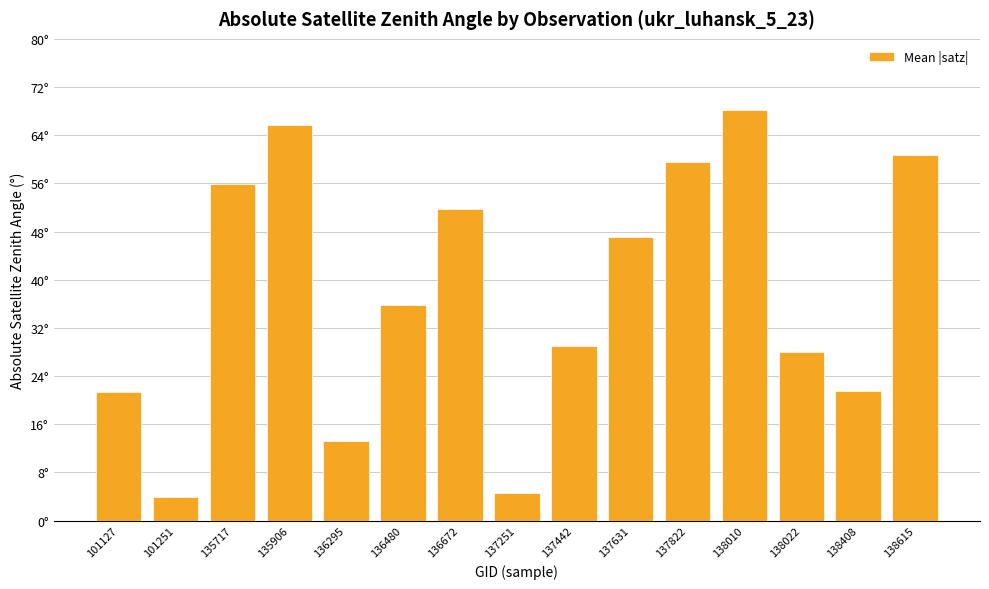

Is it true that the value at 137822 is 105.4?

False